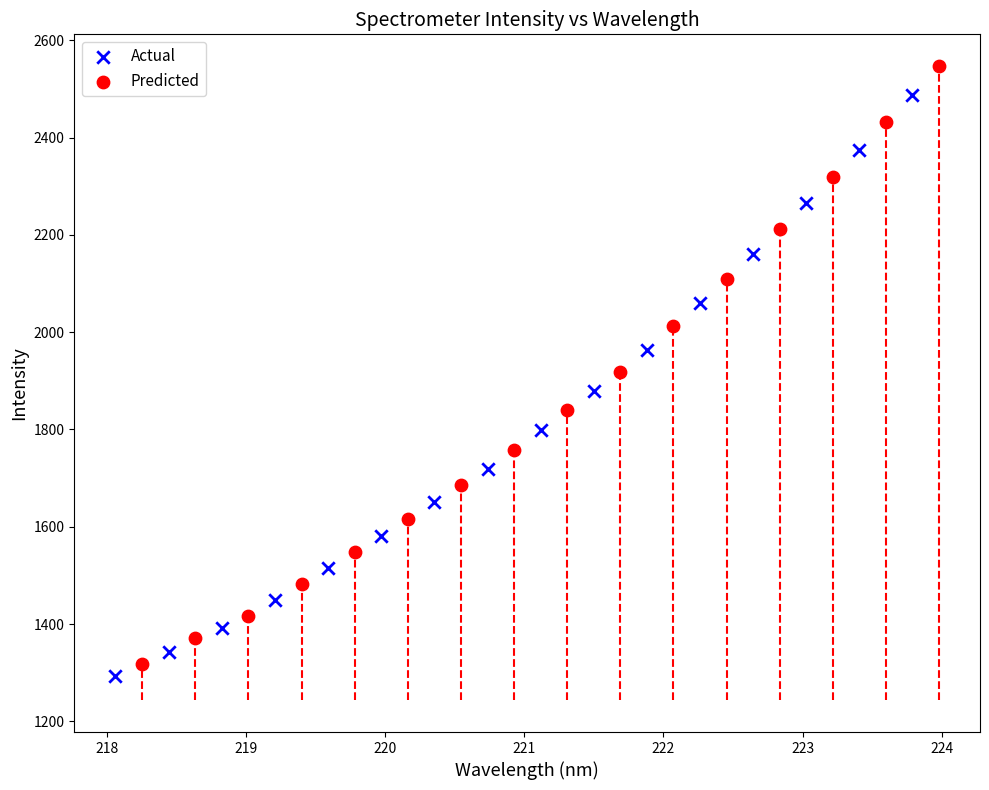

Which series reaches the maximum Y coordinate?

Predicted